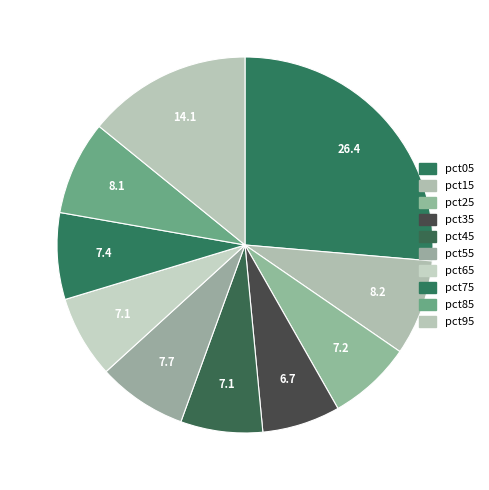

Combined, do pct15 and pct25 account for over 50%?

No